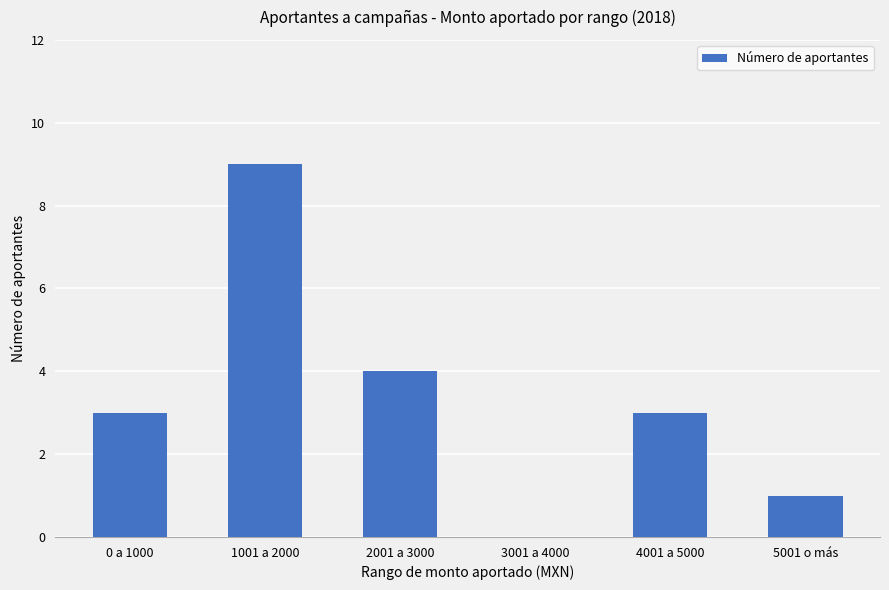

Is it true that the value at 2001 a 3000 is 6?

False